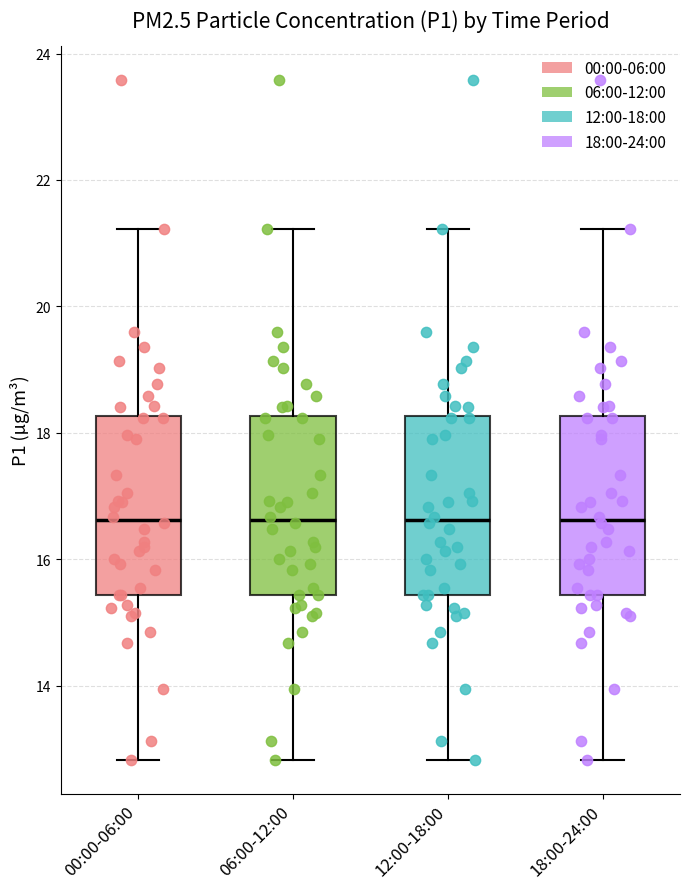

Where does the median line of the box for 12:00-18:00 sit on the y-axis? The values are not printed on the chart, so give them approximately, as read against the axis.

16.6